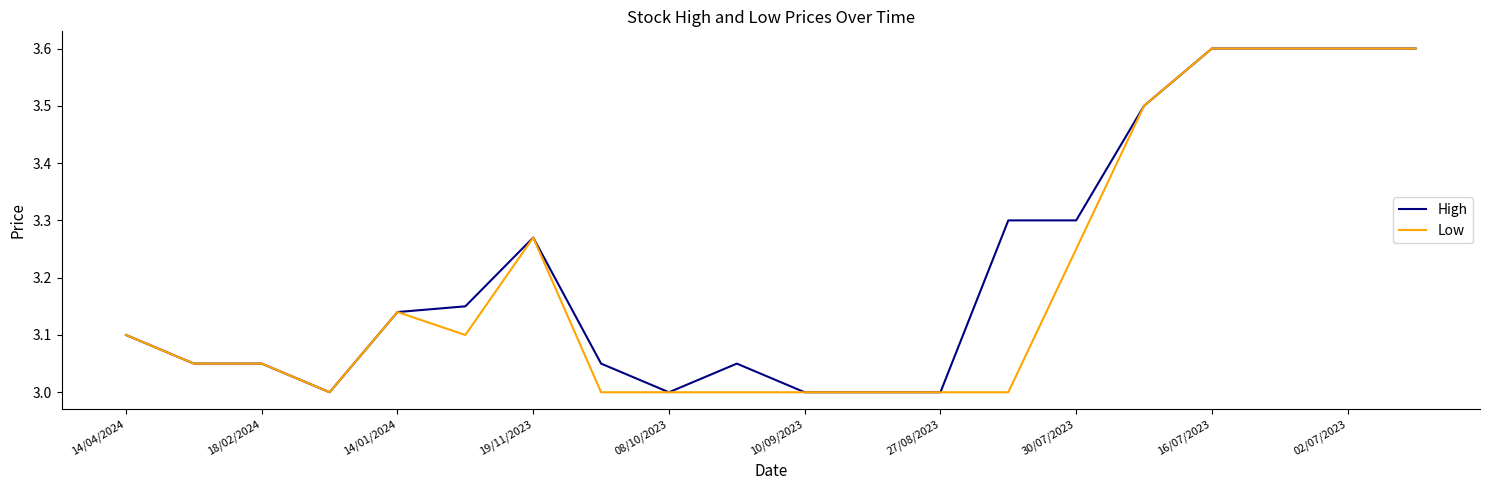

What is the greatest value displayed?

3.6